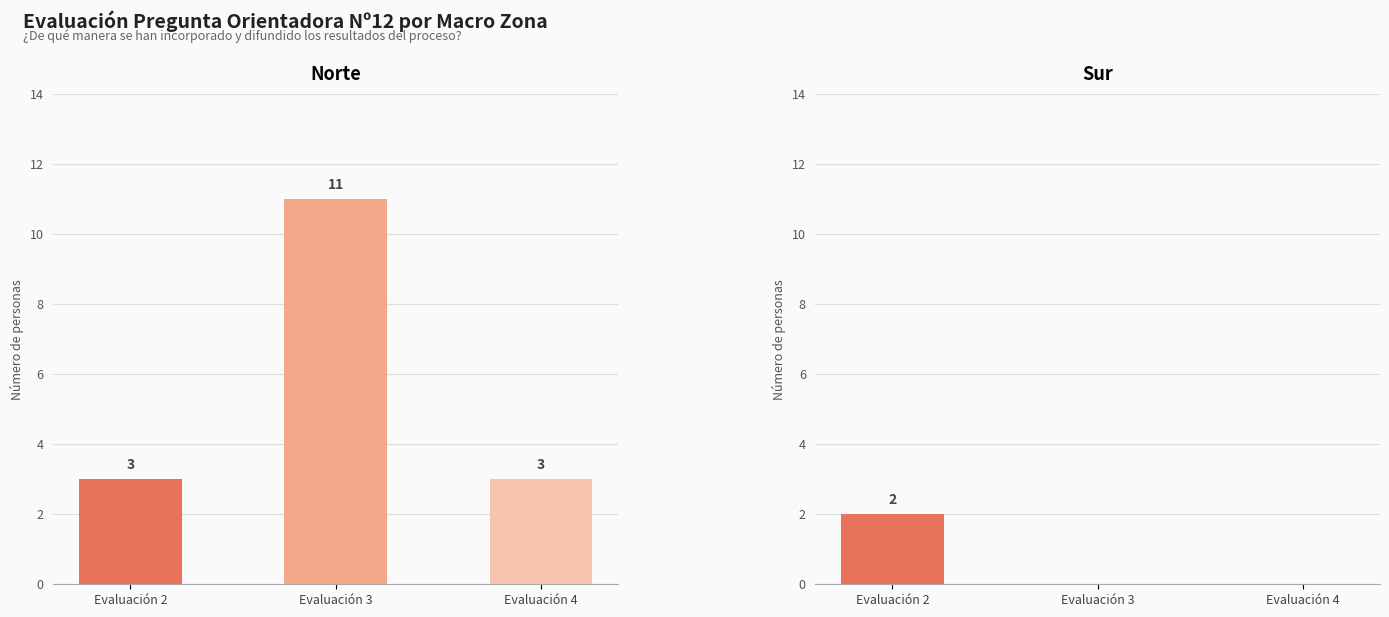

What is the maximum value for Norte?

11